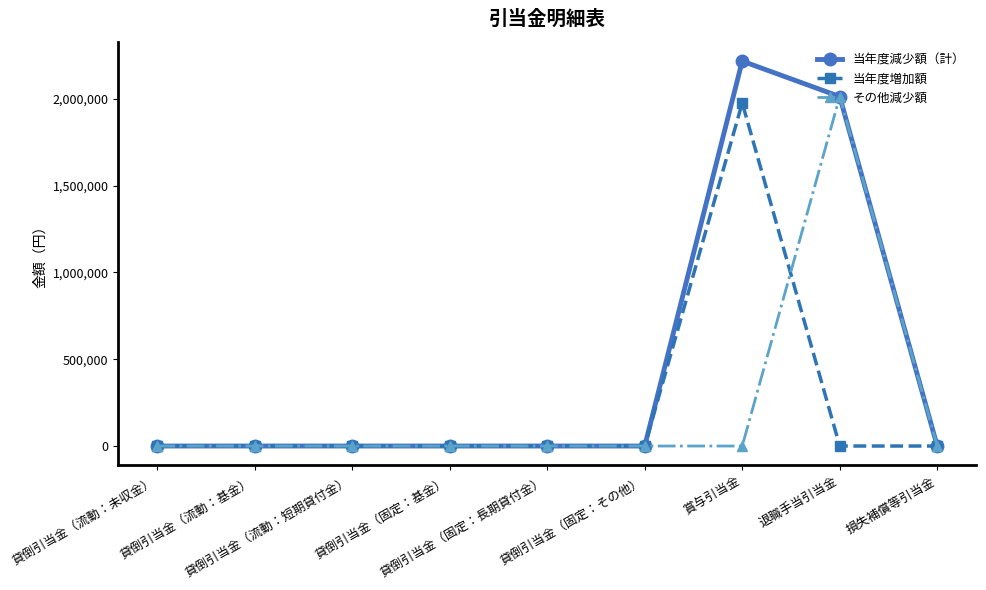

At which category is the sum across all series the highest?

賞与引当金